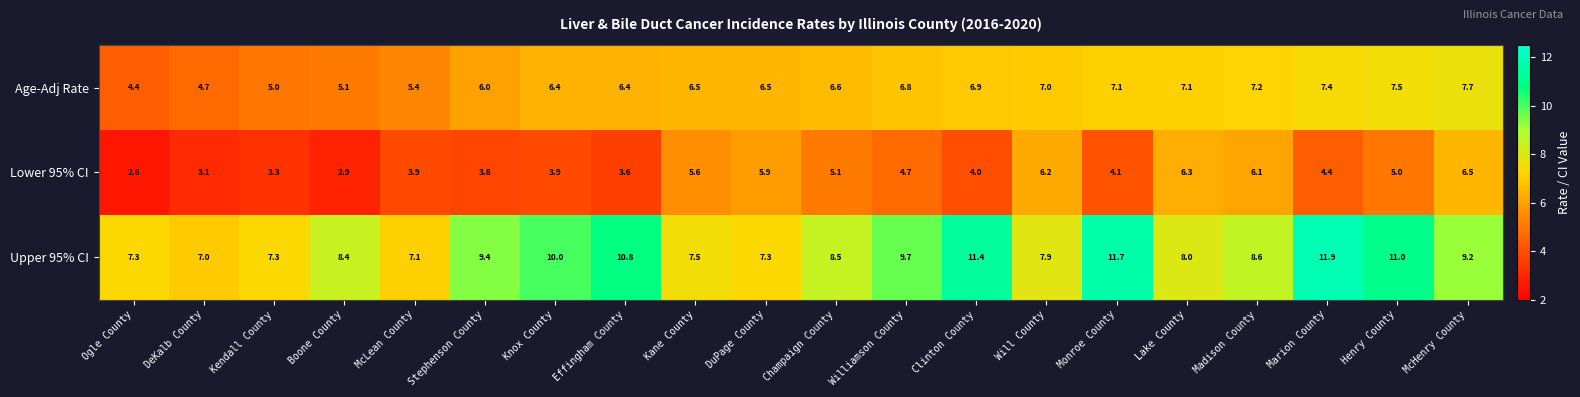

At Marion County, list the series in order from largest to smallest.

Upper 95% CI, Age-Adj Rate, Lower 95% CI